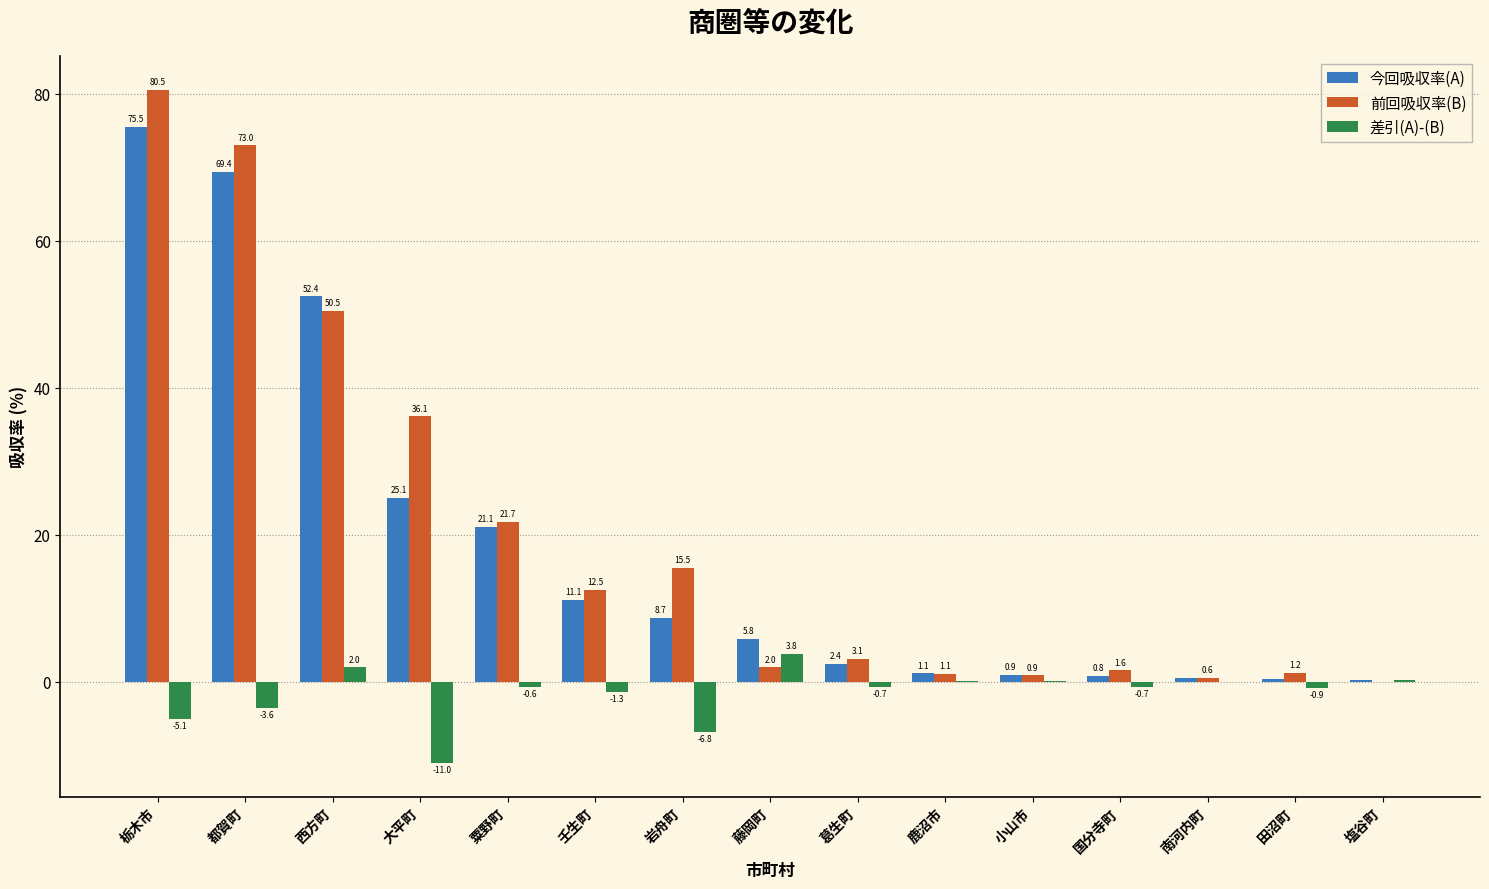

What is the total value across all series at 壬生町?

22.3